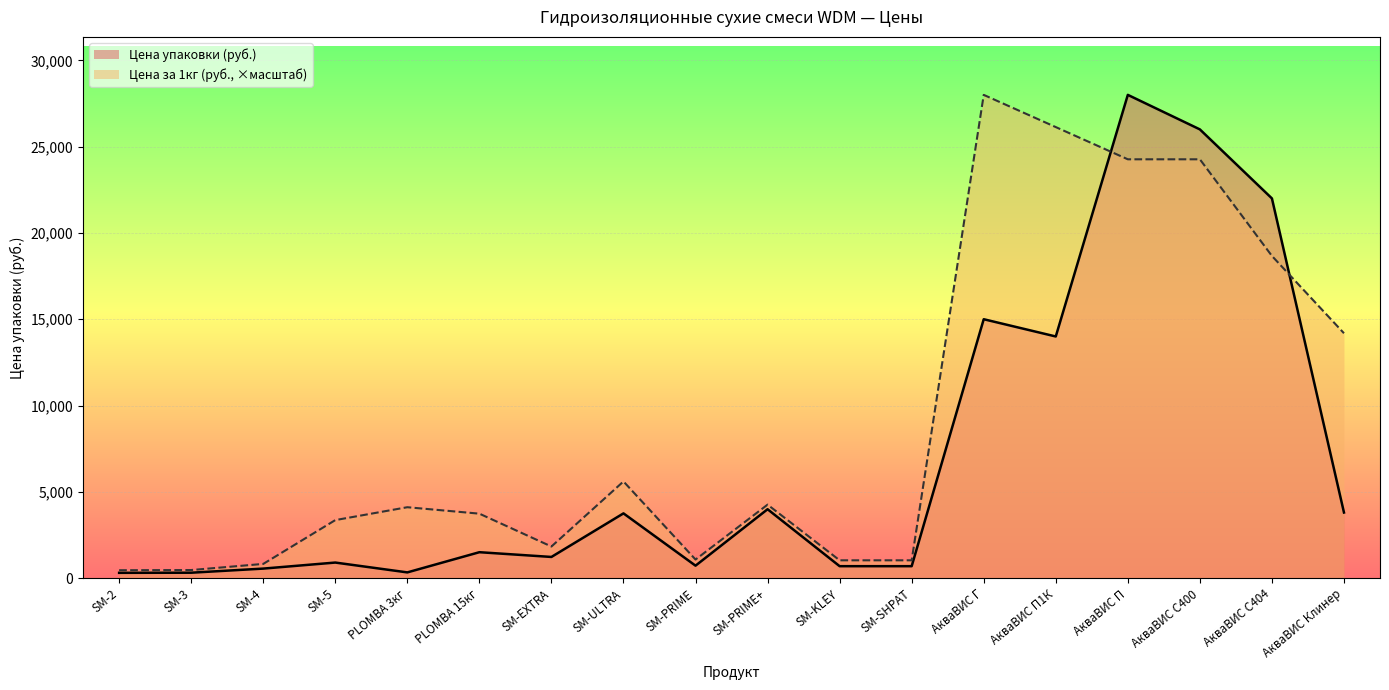

What is the average value of the Цена за 1кг. (руб.) series?

9071.3